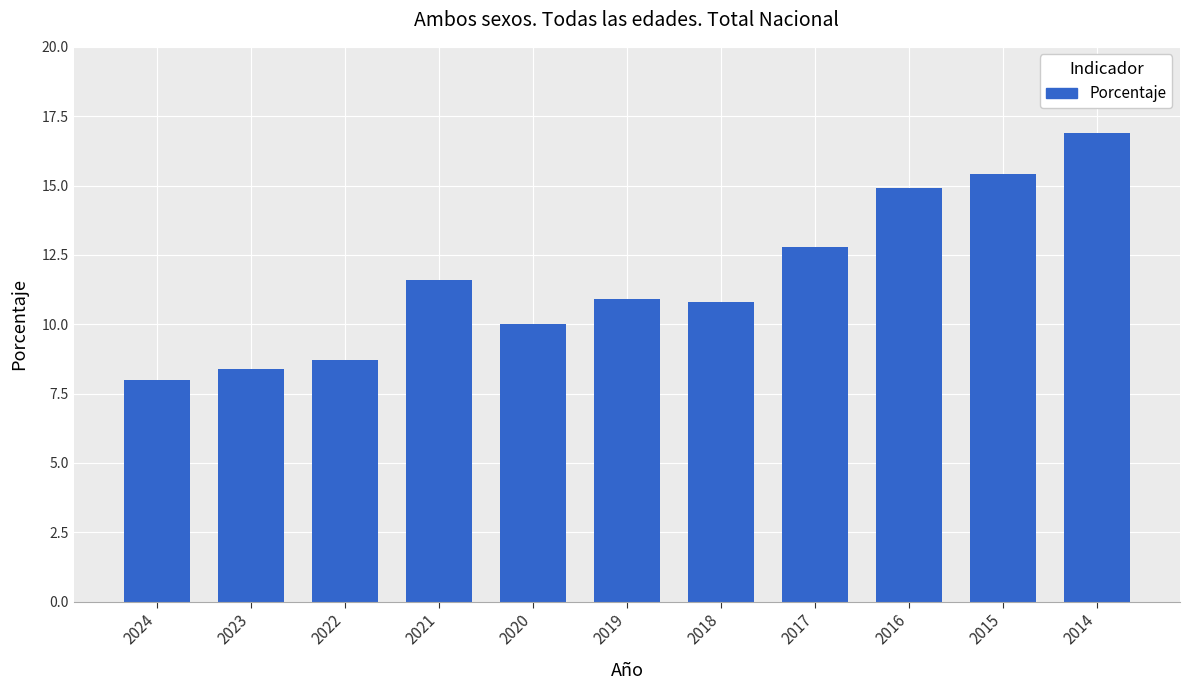

Reading left to right, transcribe all the data shown in this chart.

8.0	8.4	8.7	11.6	10.0	10.9	10.8	12.8	14.9	15.4	16.9